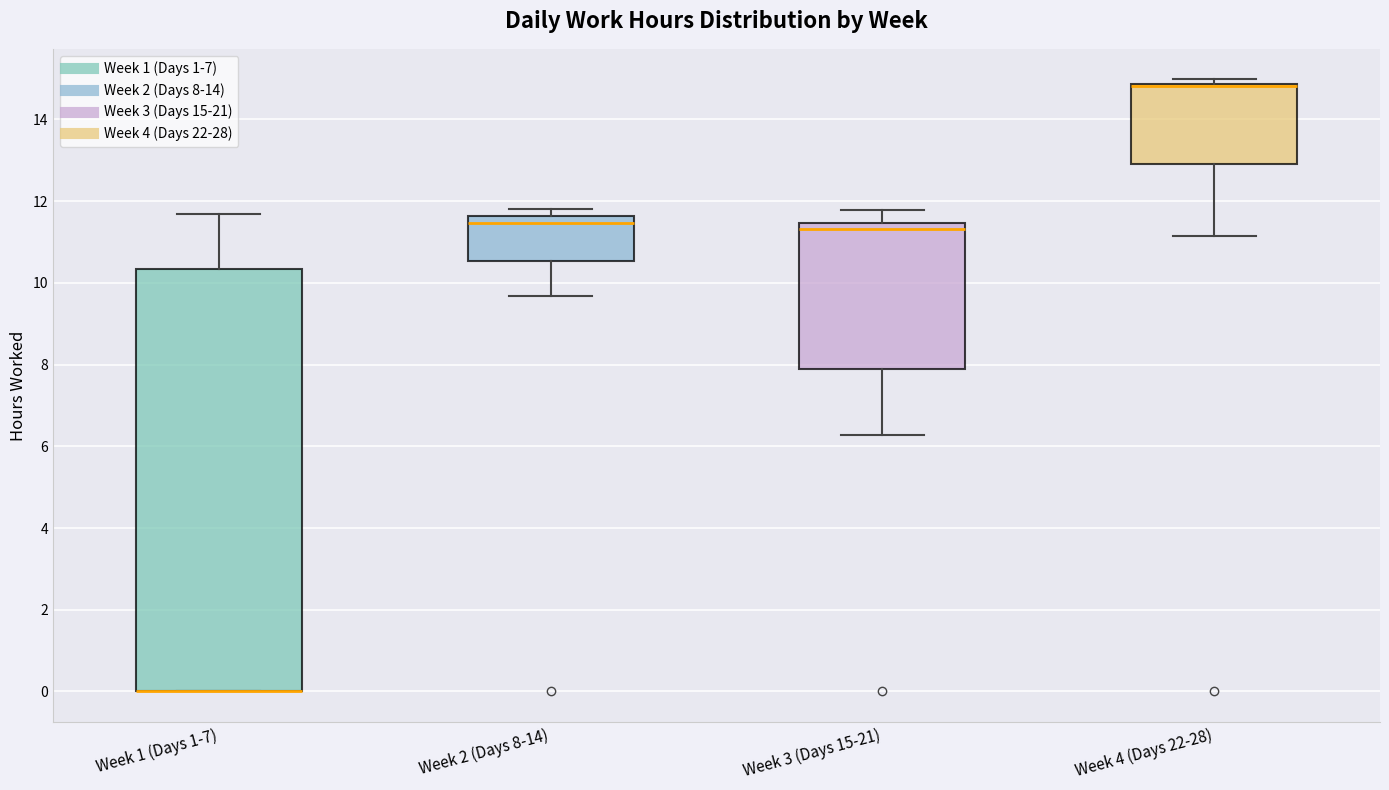

Where is the lower edge of the box for Week 4 (Days 22-28) on the y-axis? The values are not printed on the chart, so give them approximately, as read against the axis.

13.0